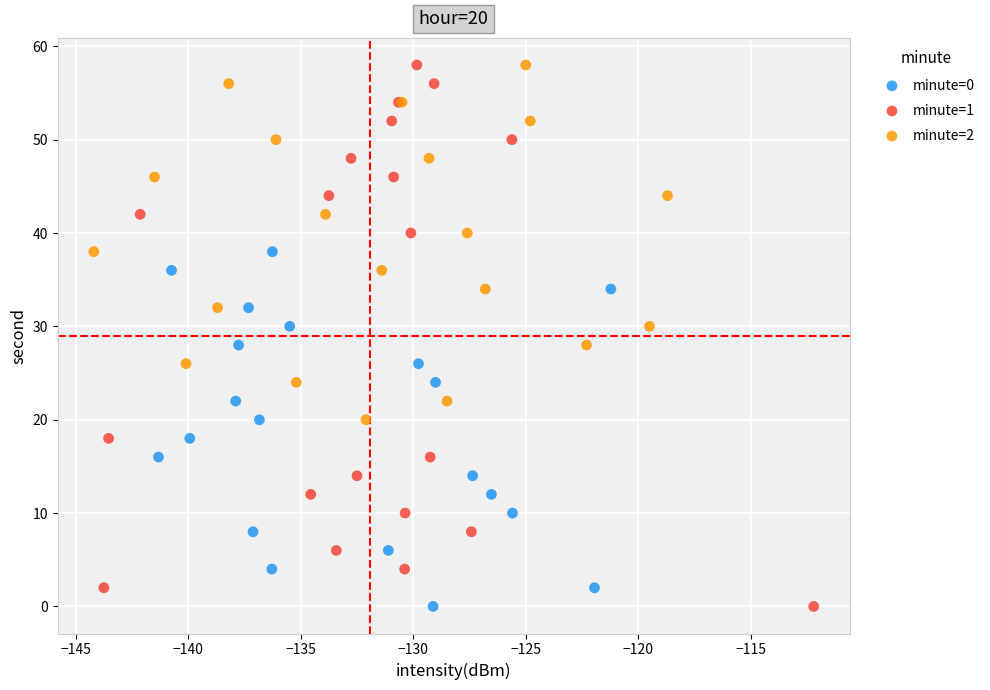

Which series has the widest spread of Y values?

minute=1